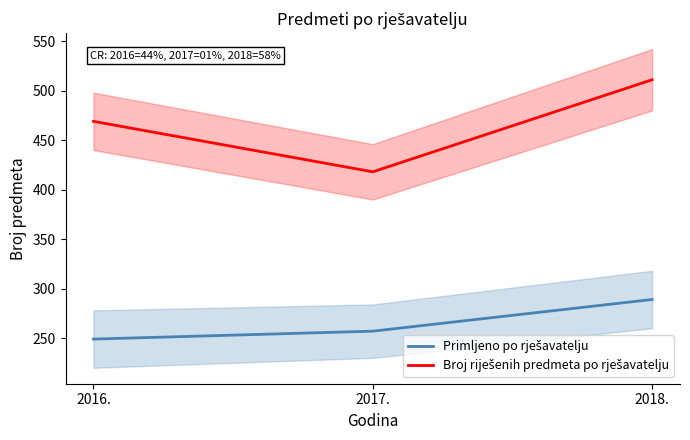

Between 2016. and 2017., which series saw the biggest shift?

Broj riješenih predmeta po rješavatelju